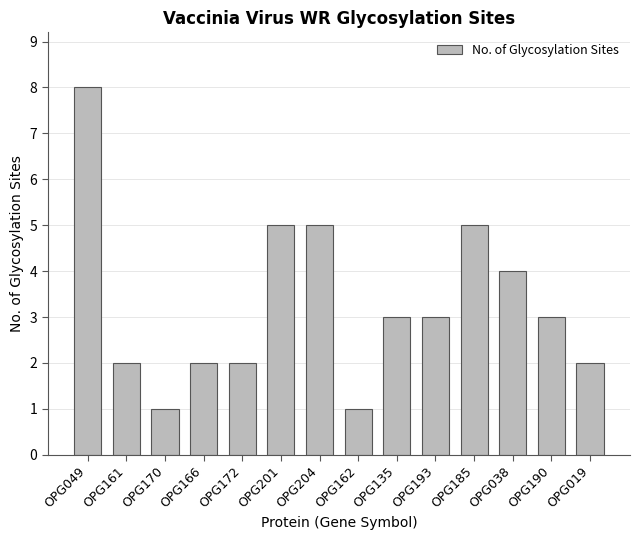

How many values are between 2 and 5?

11